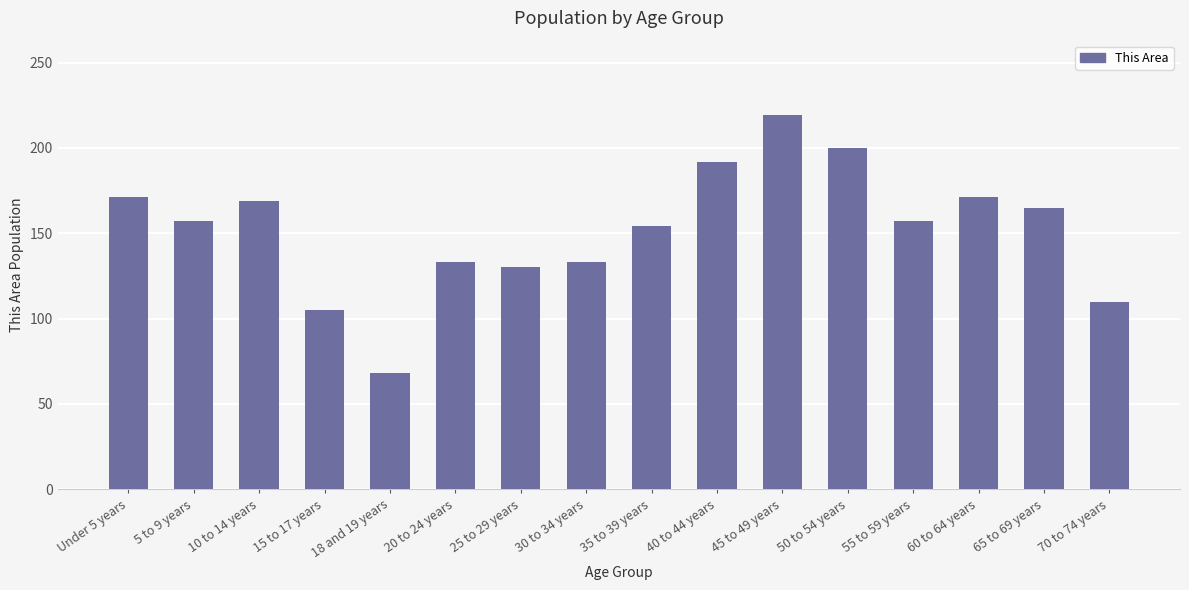

What is the difference between the values at 25 to 29 years and 5 to 9 years?

27